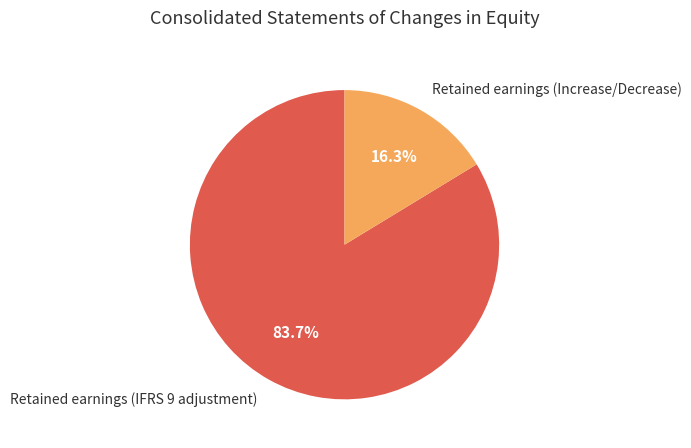

Which category has the smallest portion of the pie?

Retained earnings (Increase/Decrease)